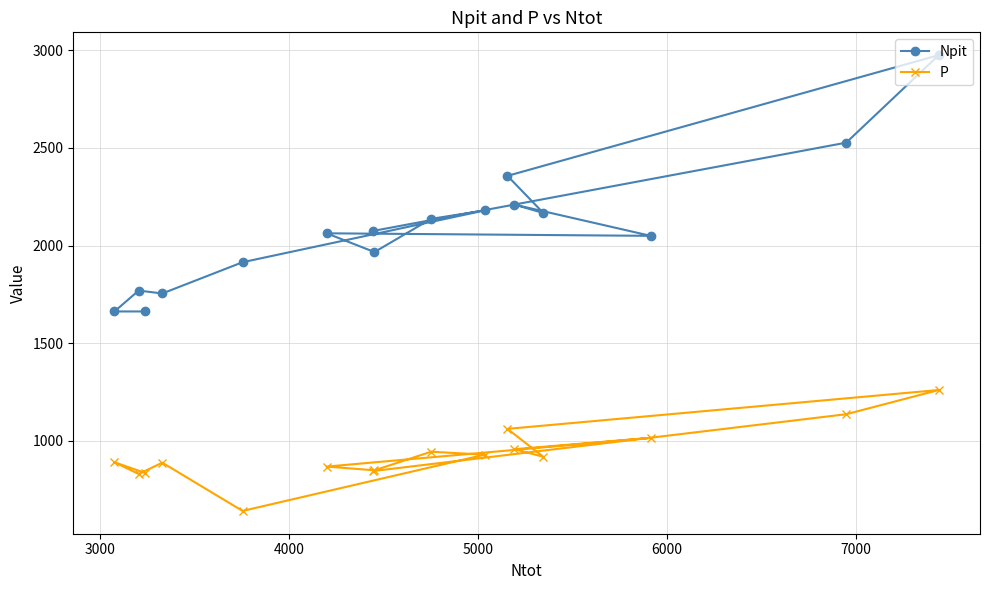

What is the lowest value of the P series?

642